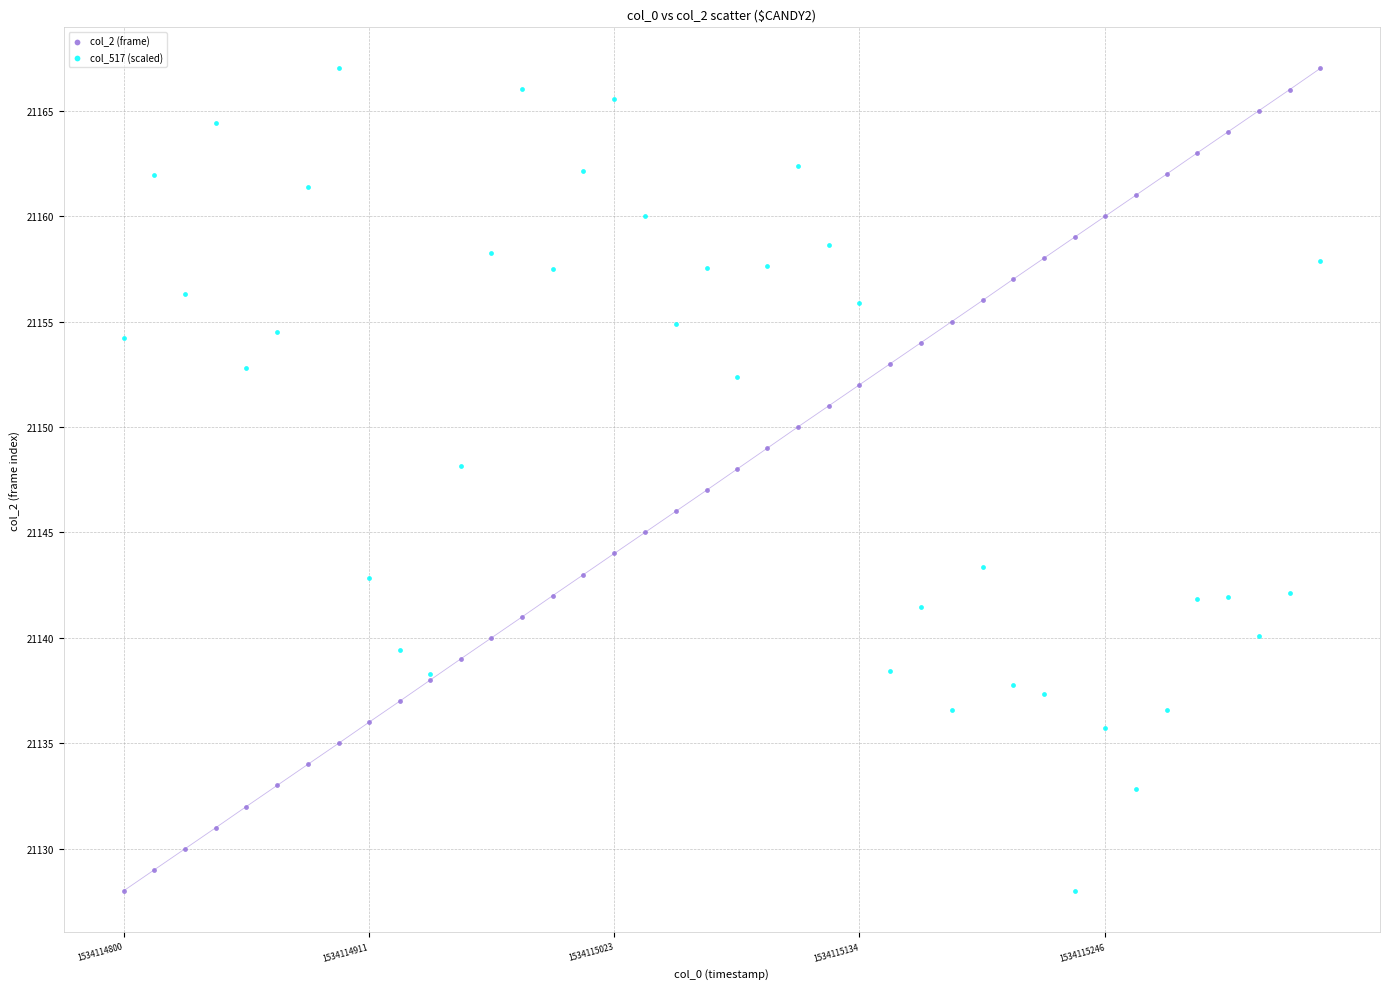

What is the X range (max minus min) for the scatter plot?

543.8